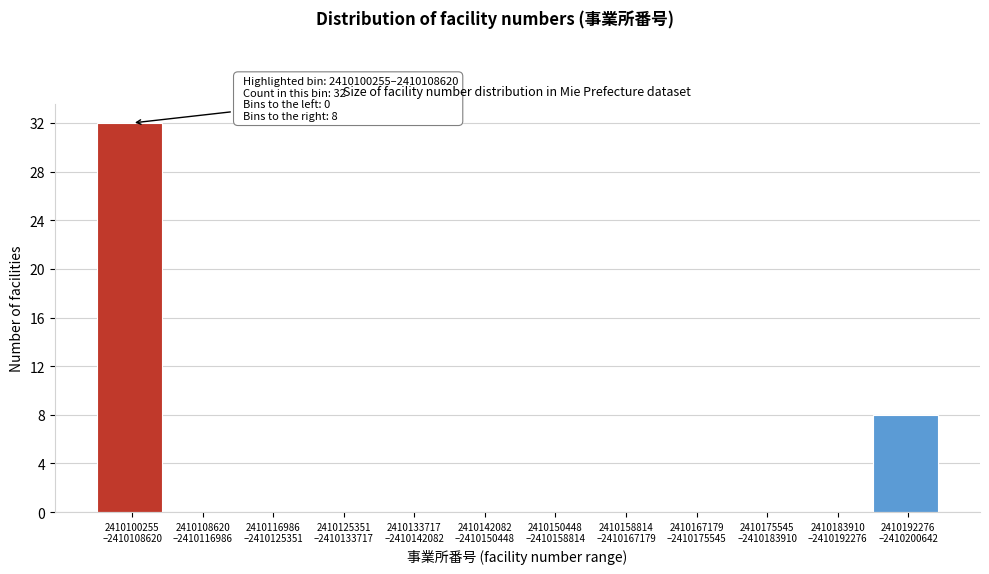

What is the sum of all values?

40